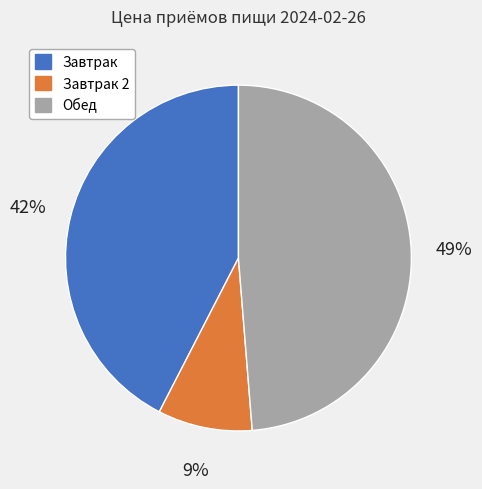

Is it true that Завтрак 2 is 1% of the pie?

False